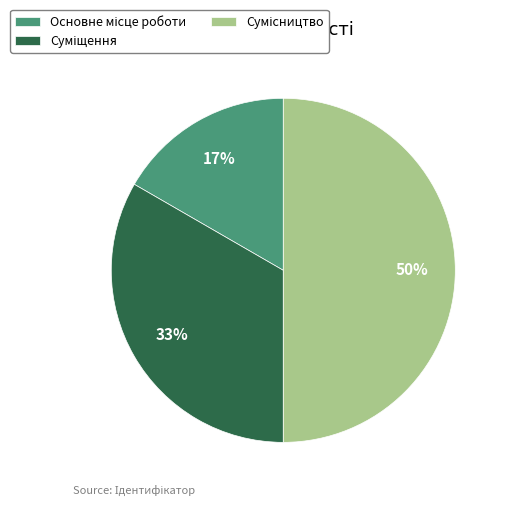

To the nearest percent, what is the difference between the largest and smallest slice percentages?

33%